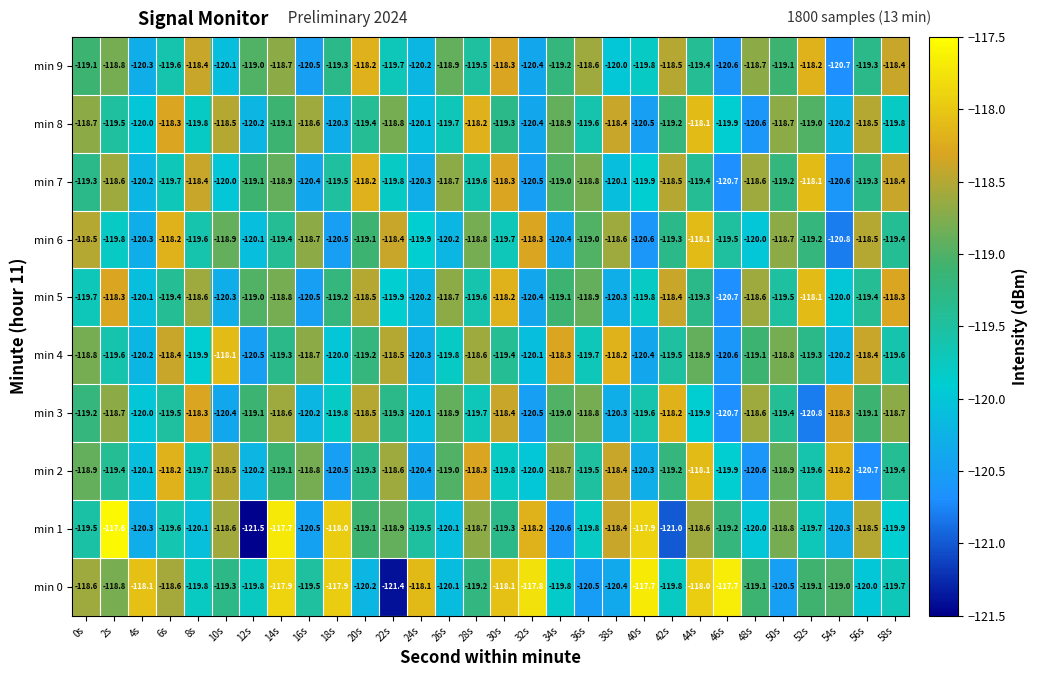

What is the difference between the highest and lowest values at 56s?

2.3